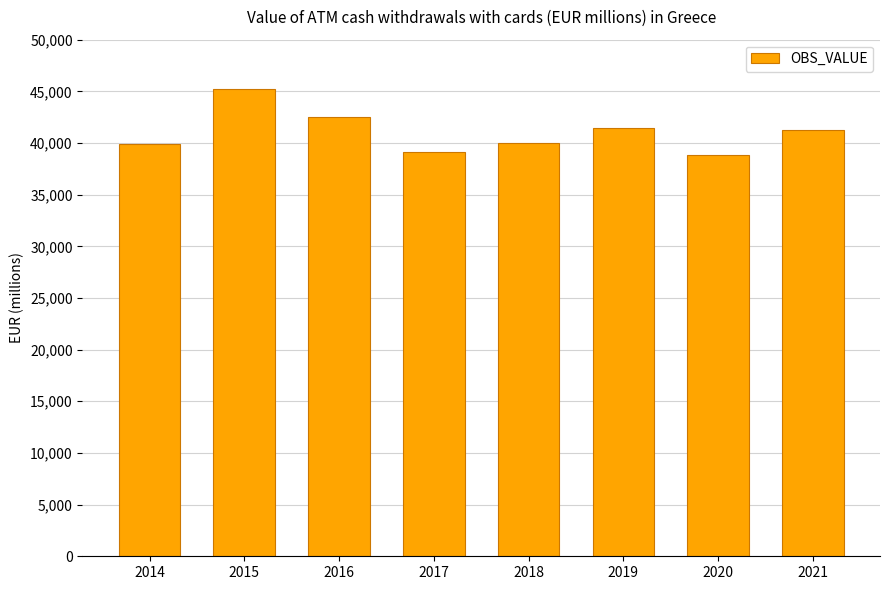

What is the value of the 3rd bar from the left?

42467.5